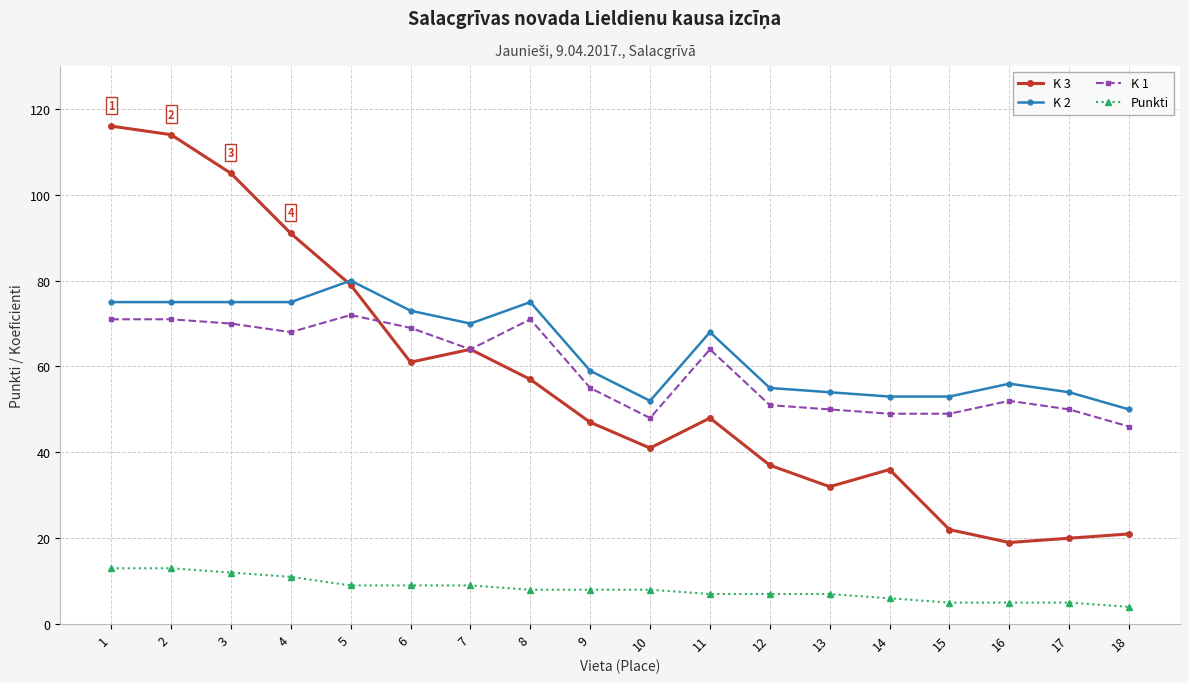

True or false: K 3 has more than 1 interior local peaks.

True